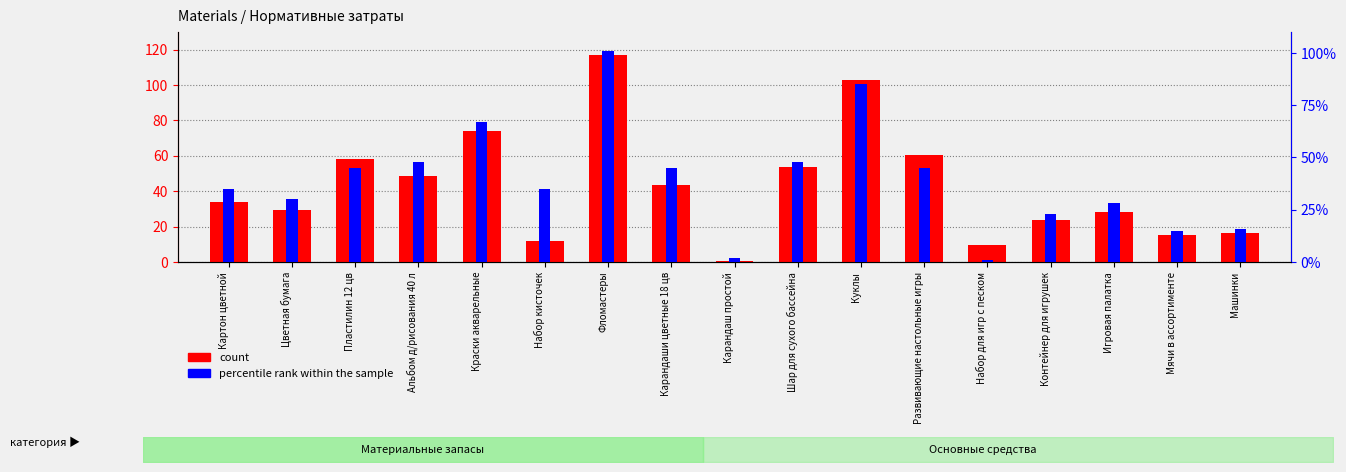

Between Карандаш простой and Куклы, which series saw the biggest shift?

count